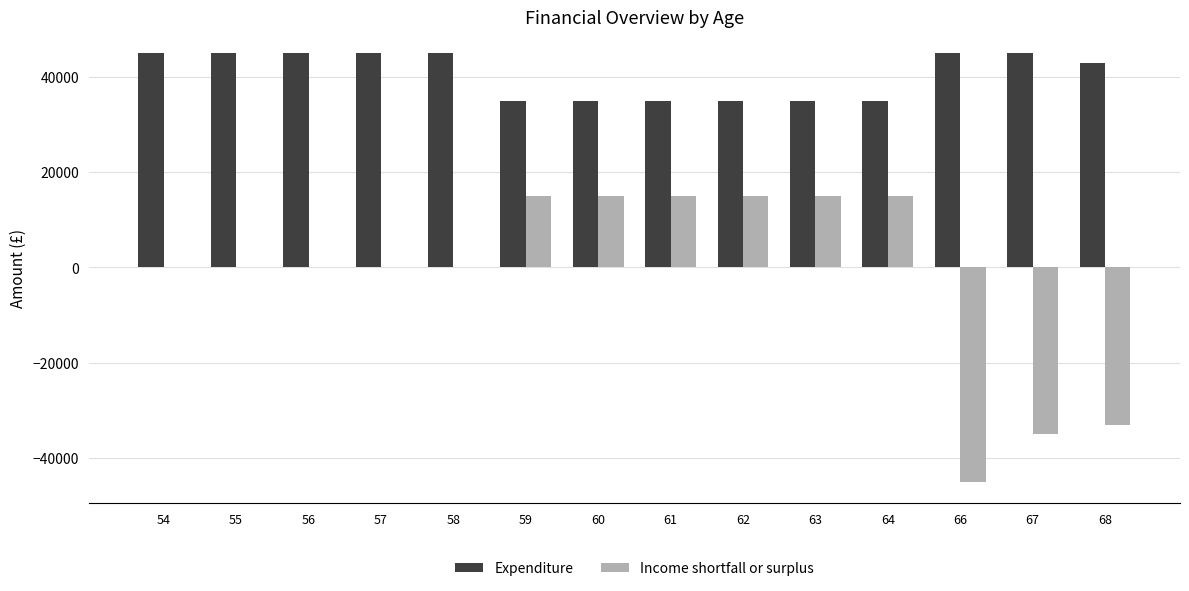

Reading right to left, transcribe all the data shown in this chart.

Expenditure: 68=43000	67=45000	66=45000	64=35000	63=35000	62=35000	61=35000	60=35000	59=35000	58=45000	57=45000	56=45000	55=45000	54=45000
Income shortfall or surplus: 68=-33000	67=-35000	66=-45000	64=15000	63=15000	62=15000	61=15000	60=15000	59=15000	58=0	57=0	56=0	55=0	54=0